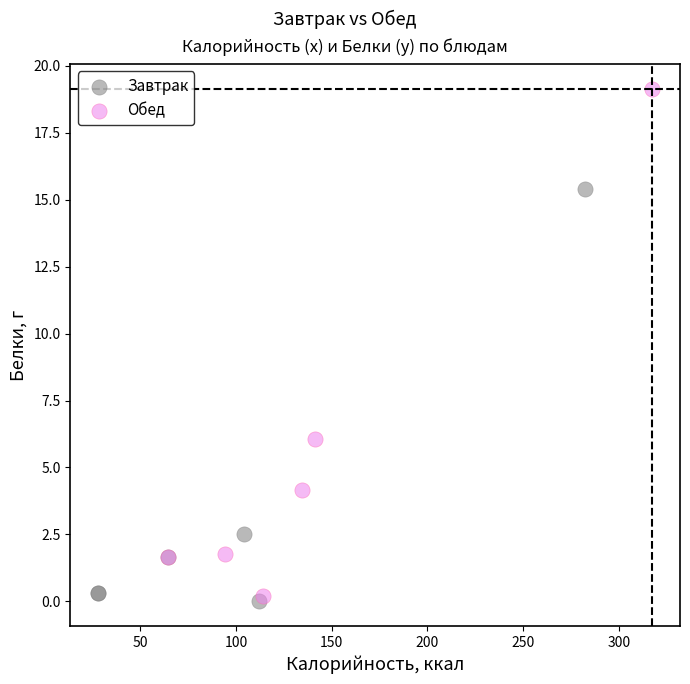

What are all the series names shown in the legend?

Завтрак, Обед